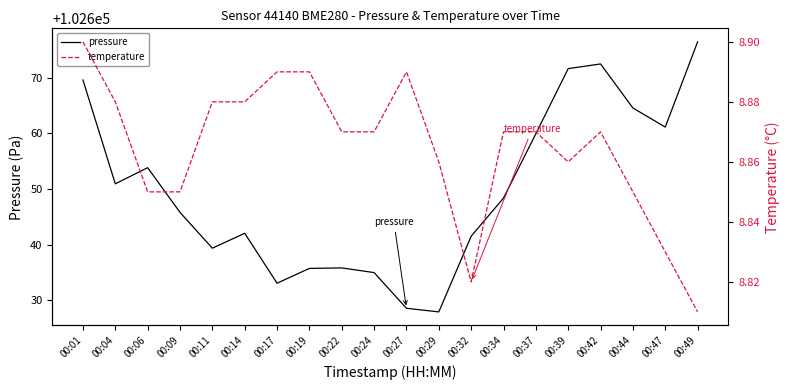

The pressure series shows 60311.8 at 00:47. True or false?

False